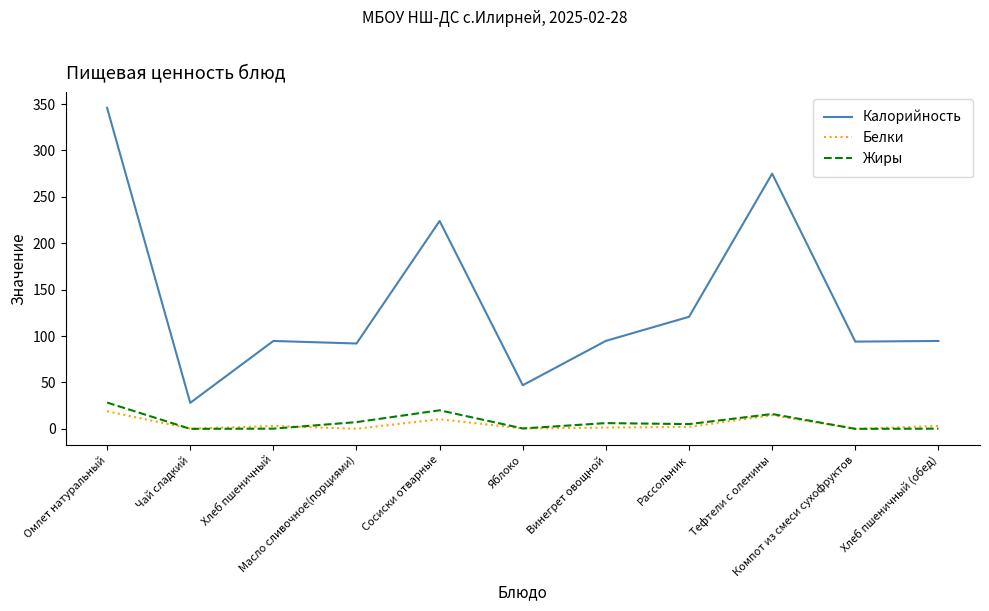

Which series has the largest range (max minus min)?

Калорийность